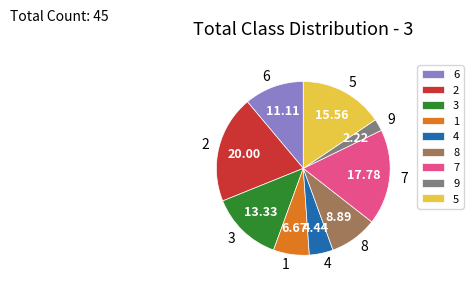

Which category has the biggest portion of the pie?

2